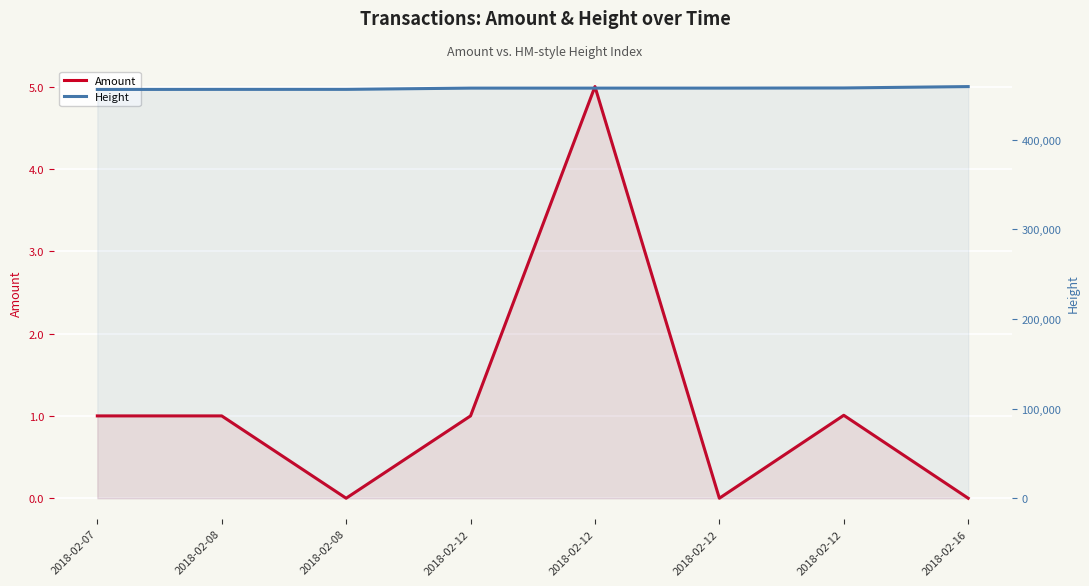

Which series has the widest spread of values?

Height